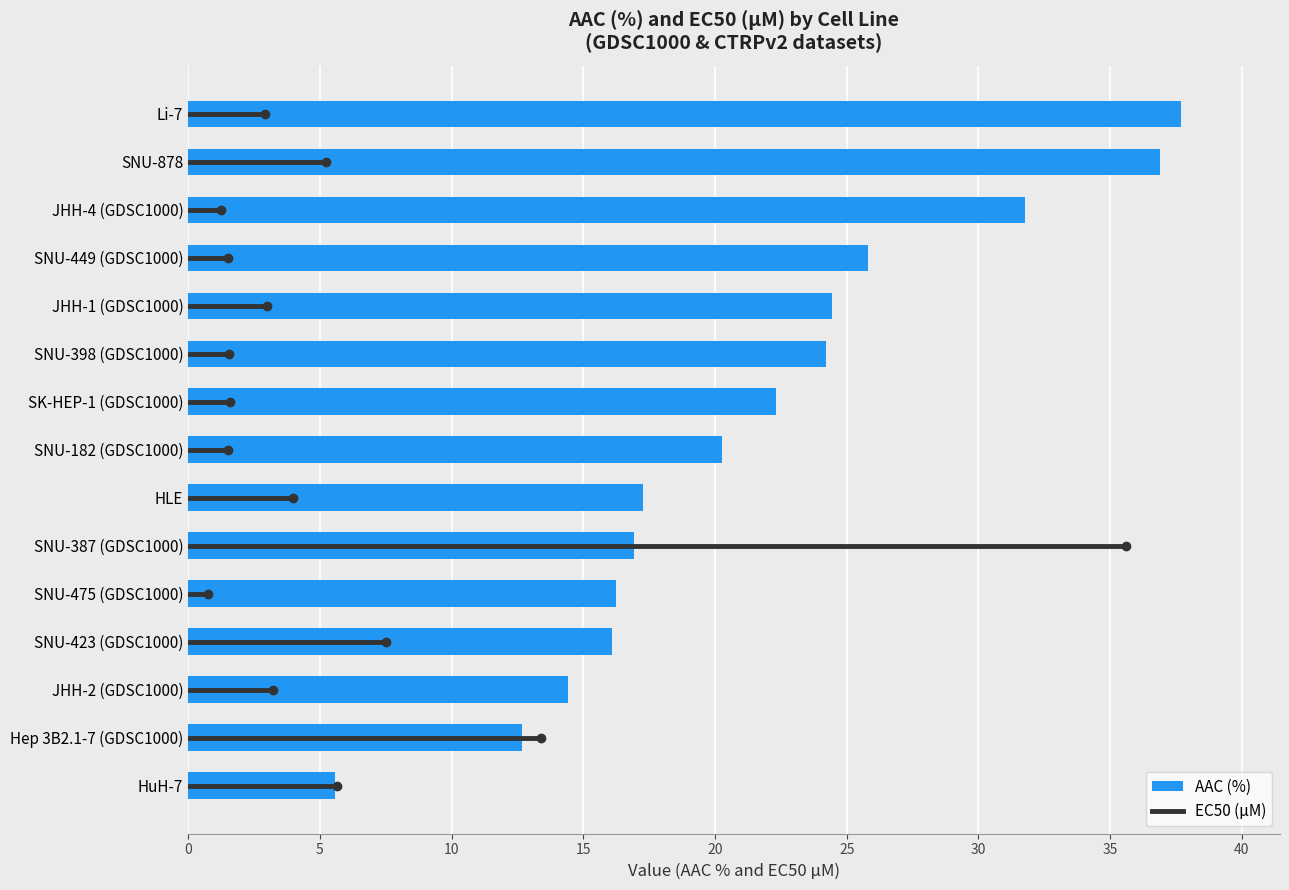

Which category has the lowest value across all series?

HuH-7